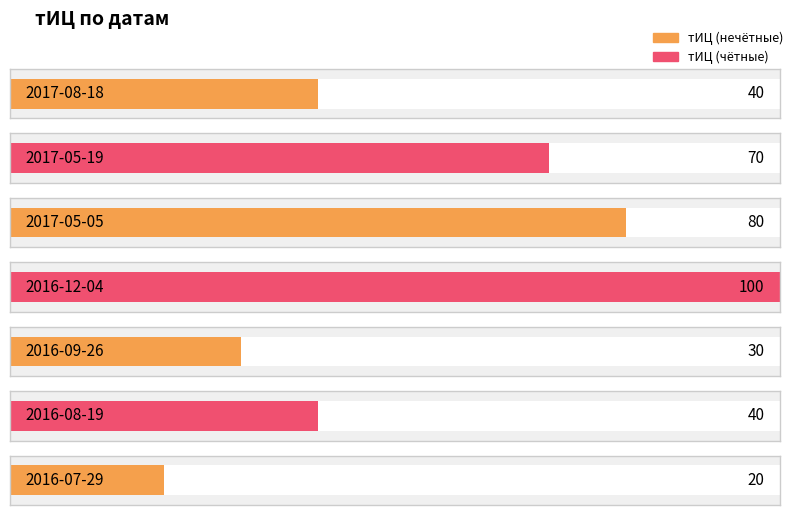

Are the bars grouped side by side (vs. stacked)?

No